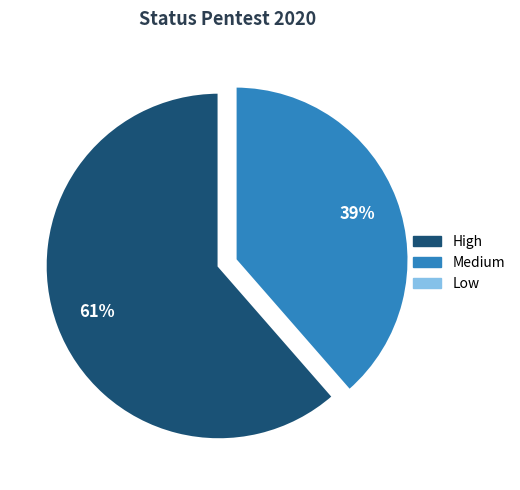

What percentage is the High slice, to the nearest percent?

61%